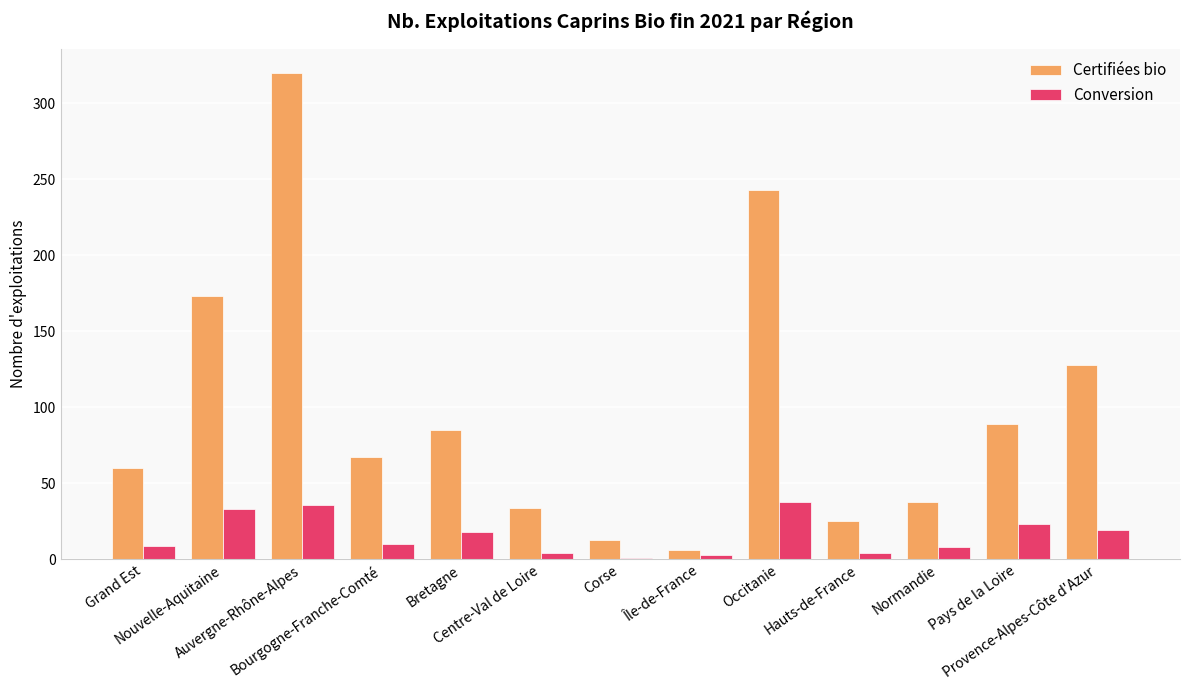

What is the maximum value for Certifiées bio?

320